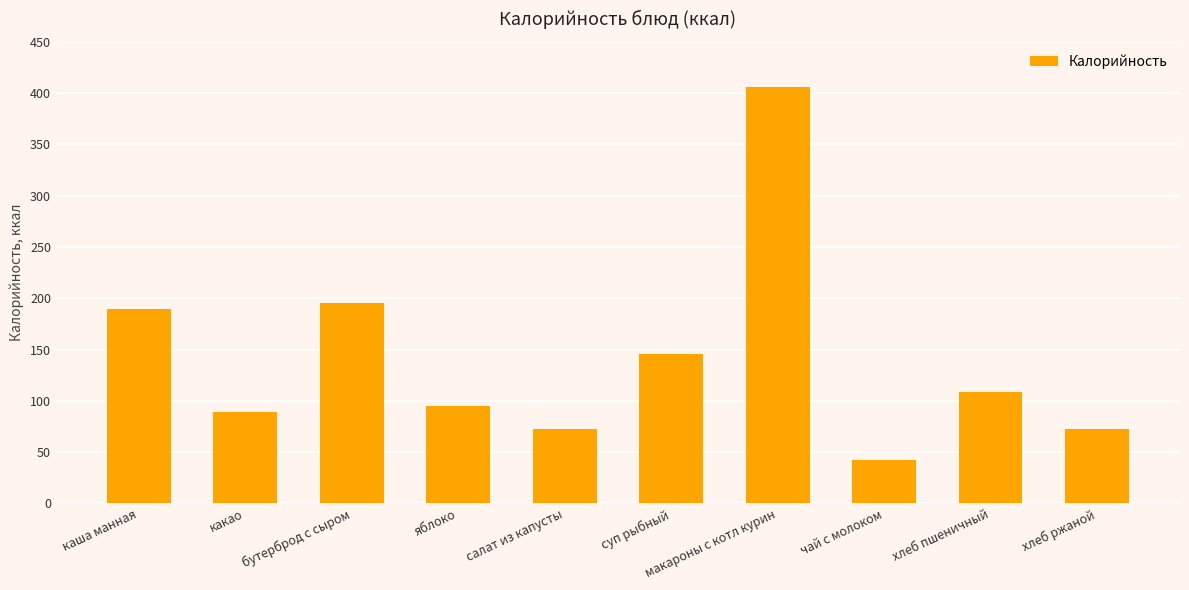

Which category has the lowest value across all series?

чай с молоком